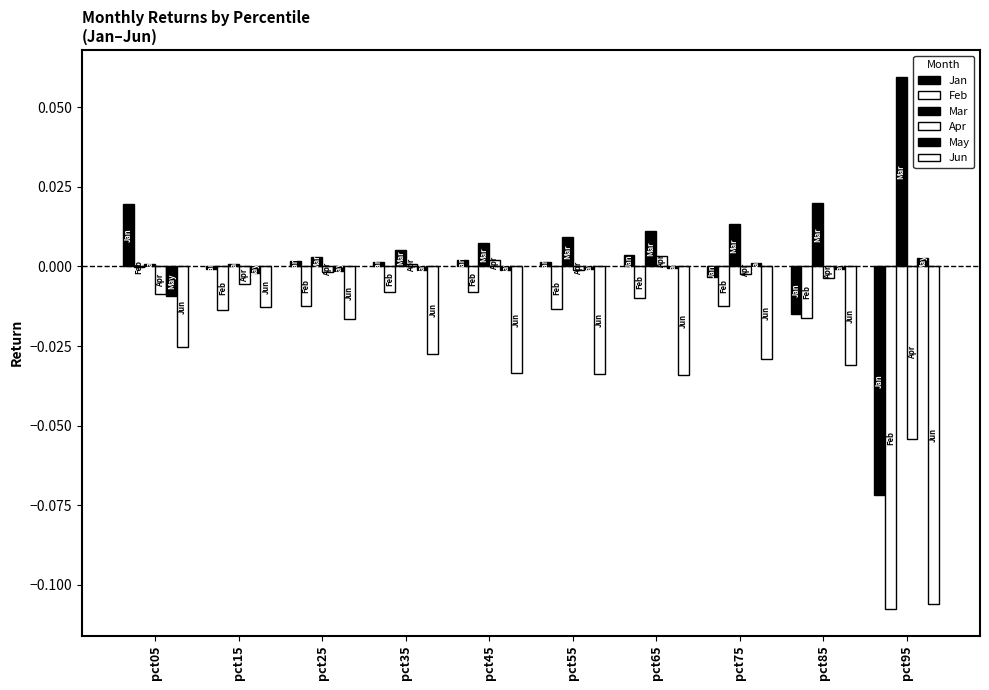

The May series shows -0.0 at pct55. True or false?

False